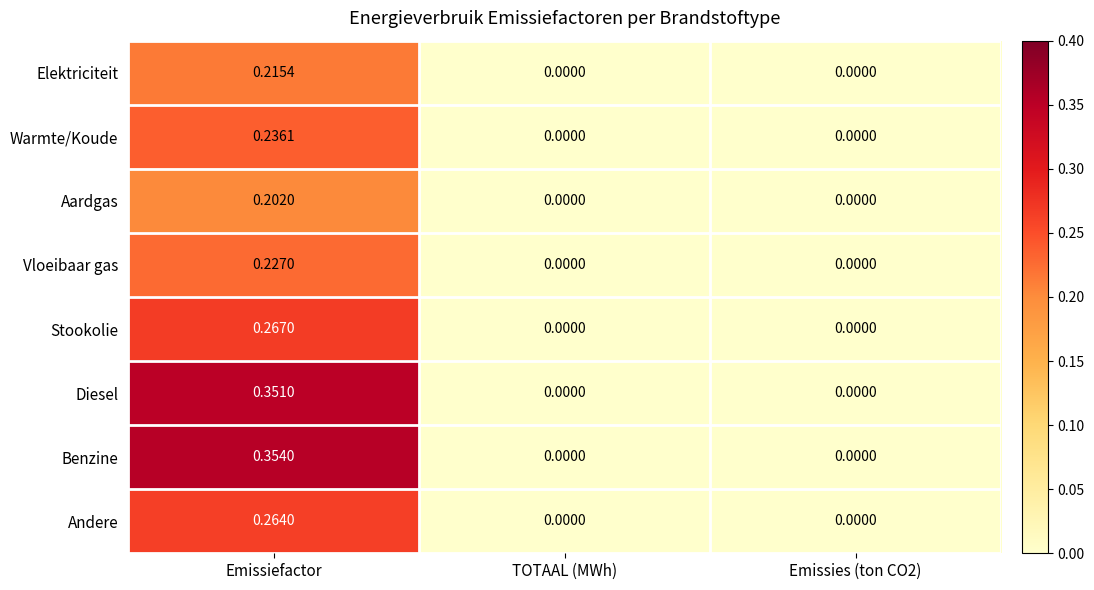

Which series has the widest spread of values?

Benzine